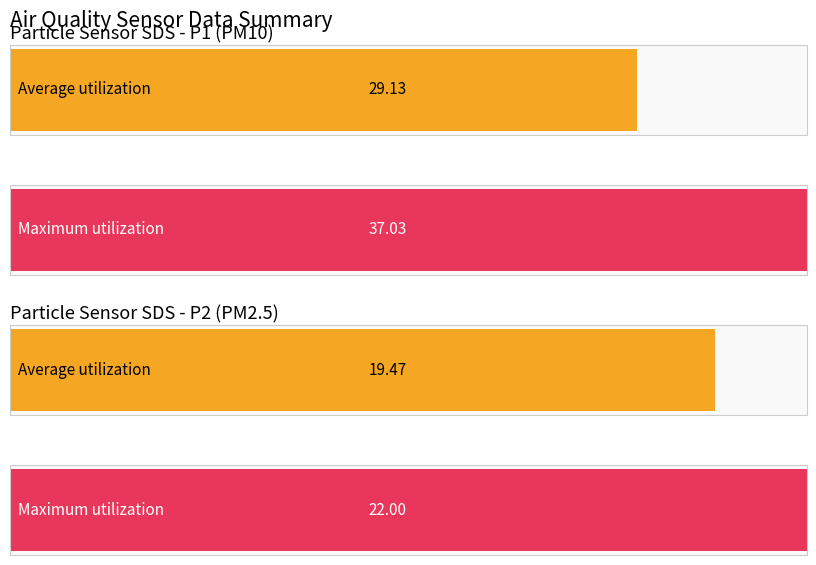

What is the difference between the highest and lowest values at SDS_P2?

2.5